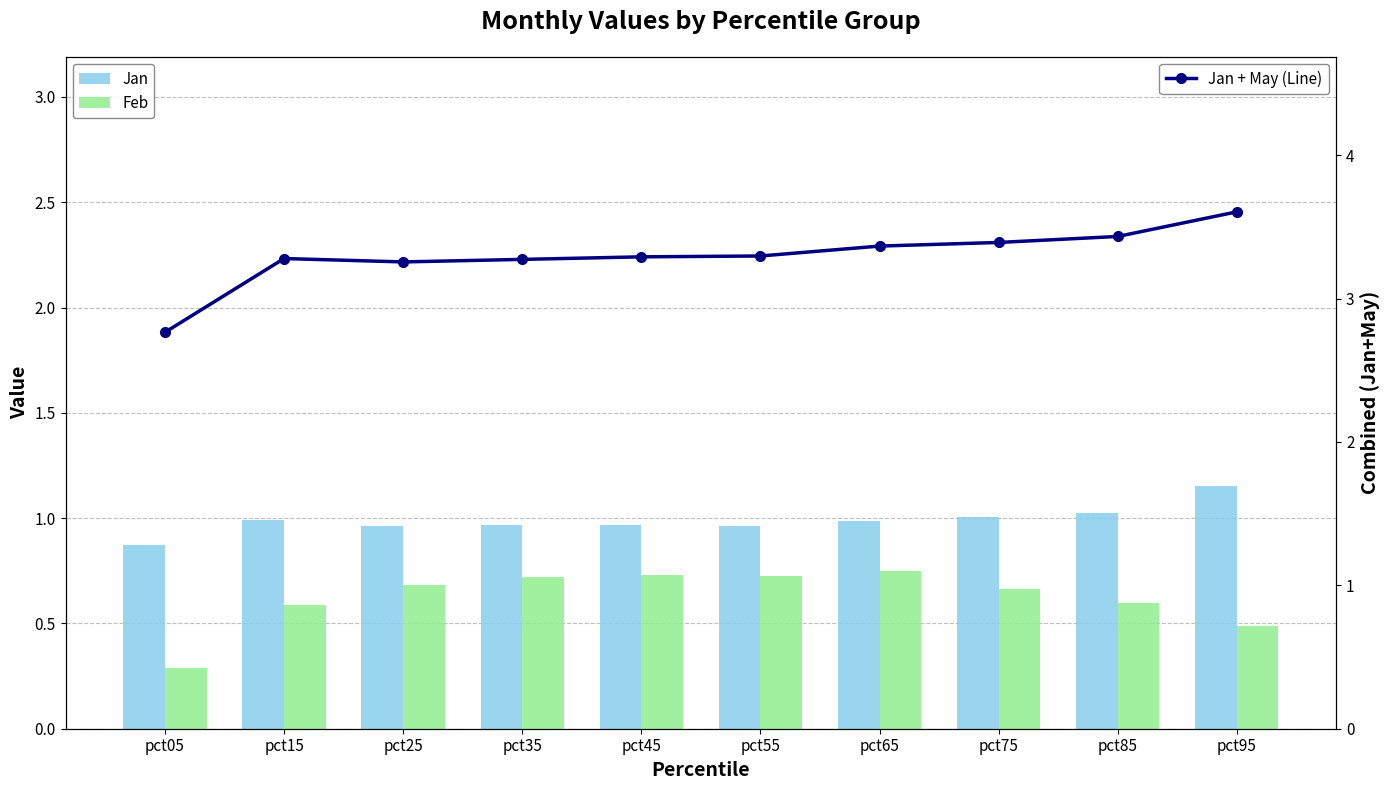

What is the difference between the maximum and minimum values in the Mar series?

0.4